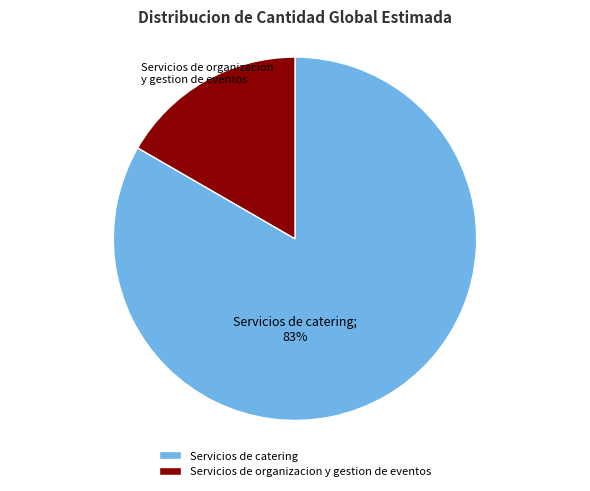

Combined, do Servicios de organizacion y gestion de eventos and Servicios de catering account for over 50%?

Yes